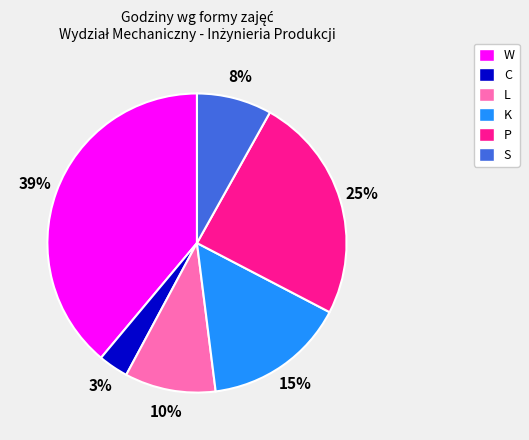

Is it true that L is 18% of the pie?

False